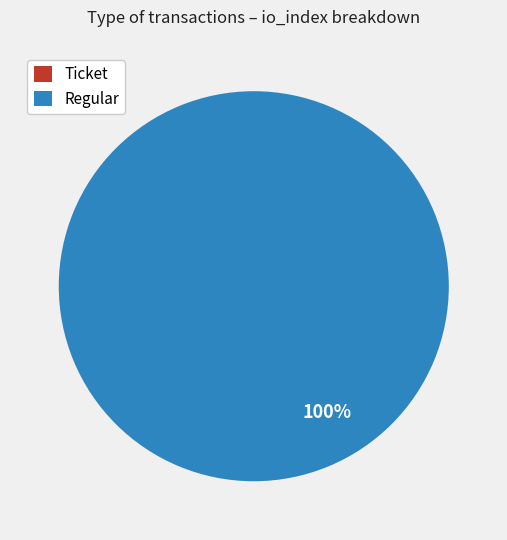

True or false: Regular accounts for 100% of the total.

True